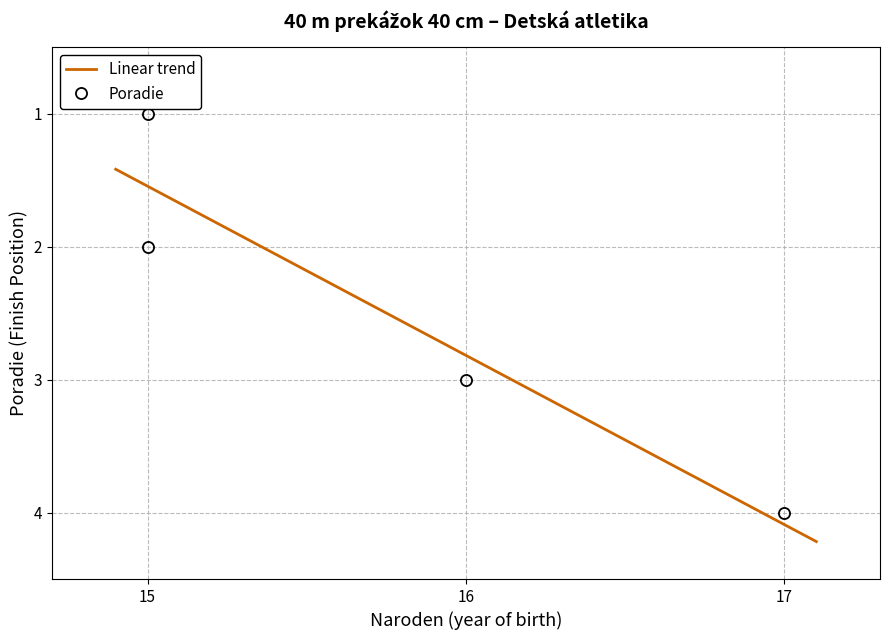

Approximately how many times larger is the value at 15 compared to 17?

0.5